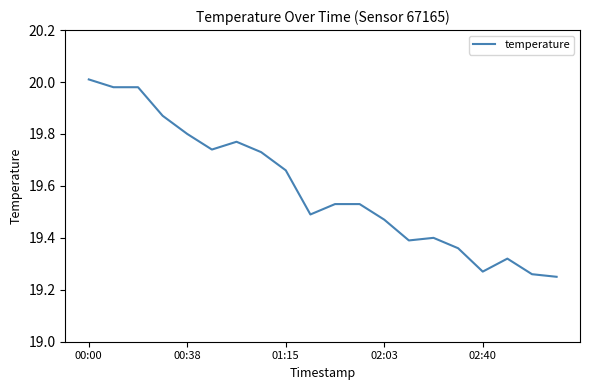

Does the chart have visible grid lines?

No